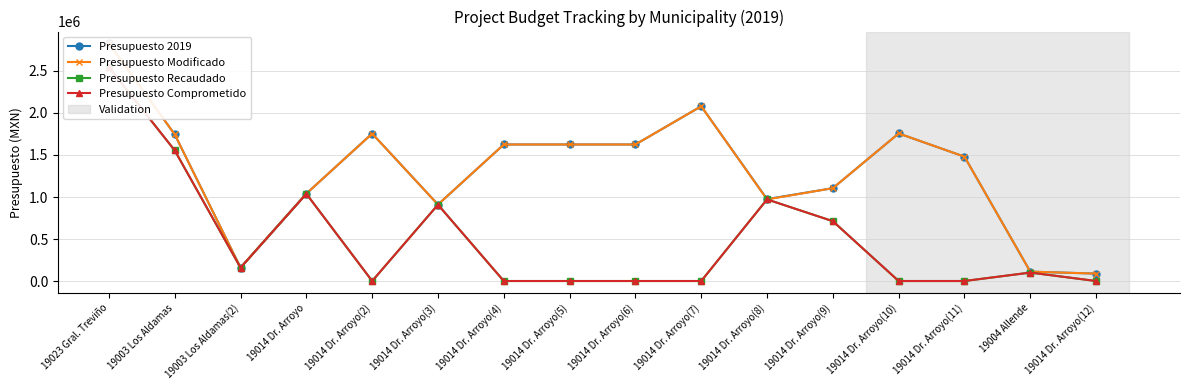

What is the sum of the Presupuesto 2019 values at 19014 Dr. Arroyo(7) and 19004 Allende?

2191549.8